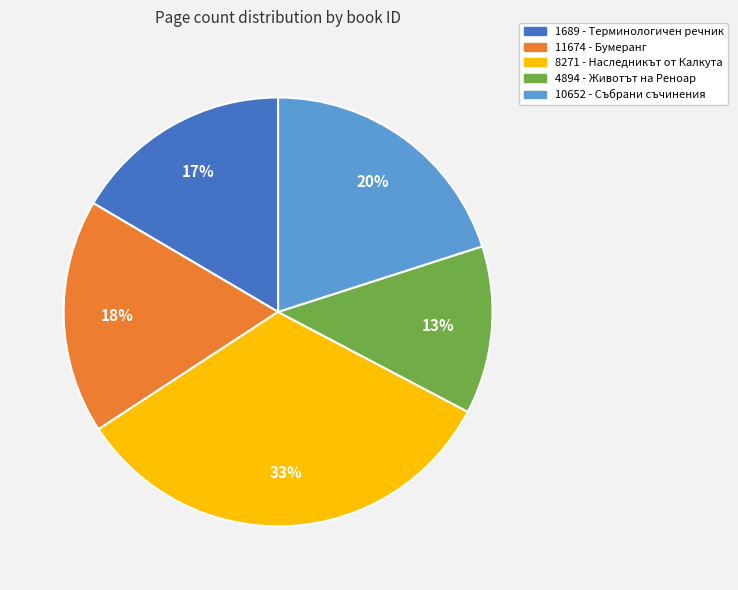

To the nearest percent, what is the average slice percentage?

20%